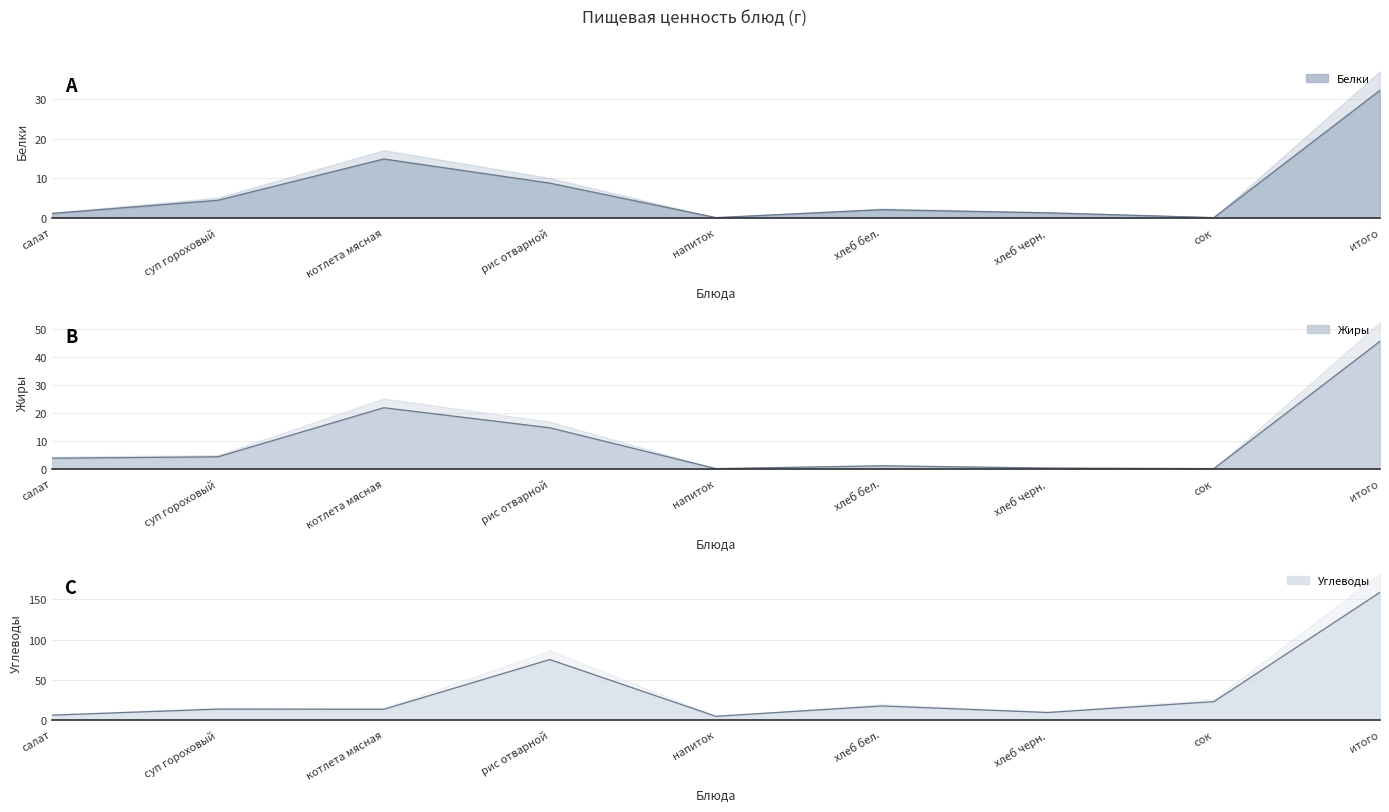

What is the difference between the maximum and minimum values in the Углеводы series?

154.8